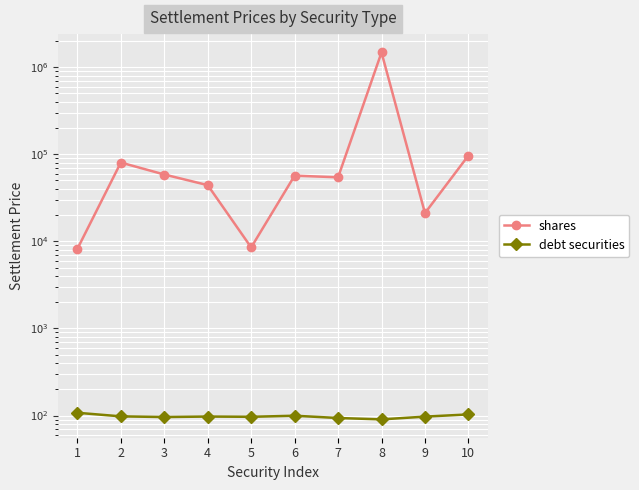

At which category does debt securities reach its first local valley?

3